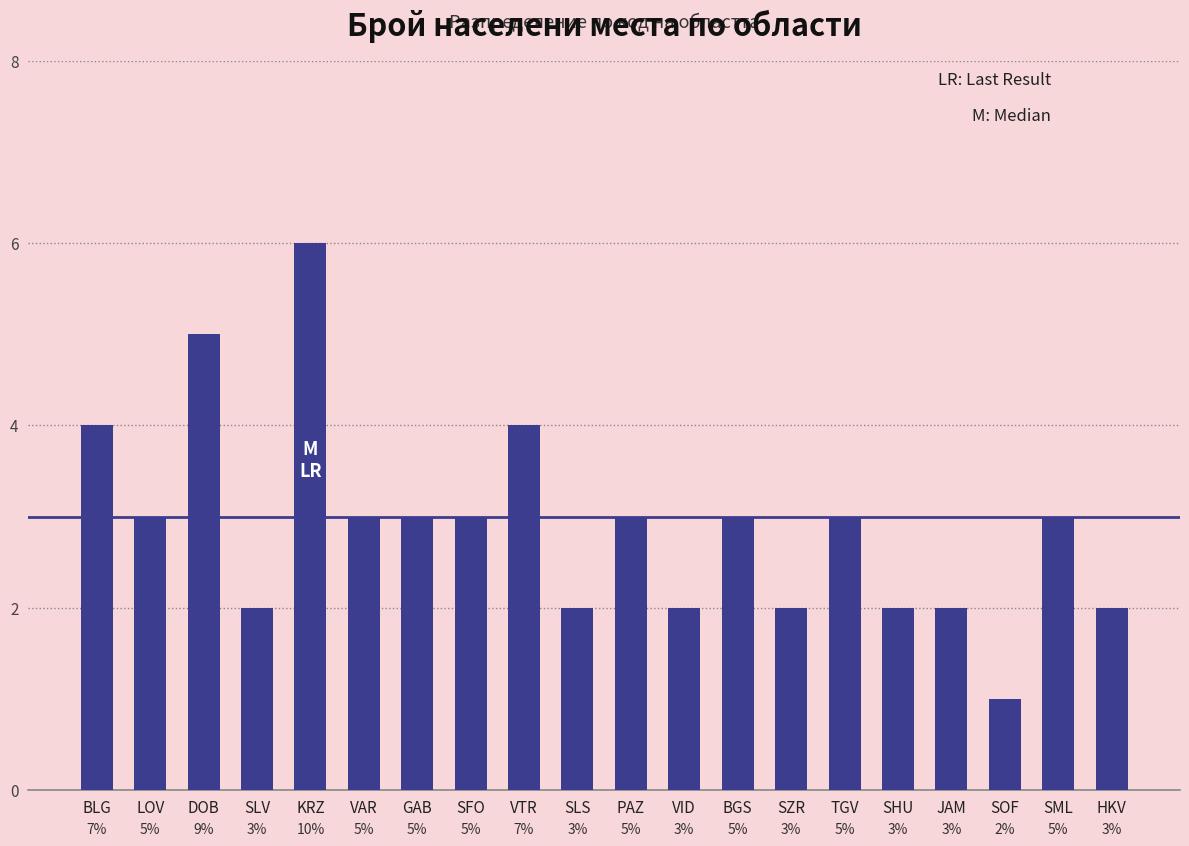

Between LOV and JAM, which is larger?

LOV